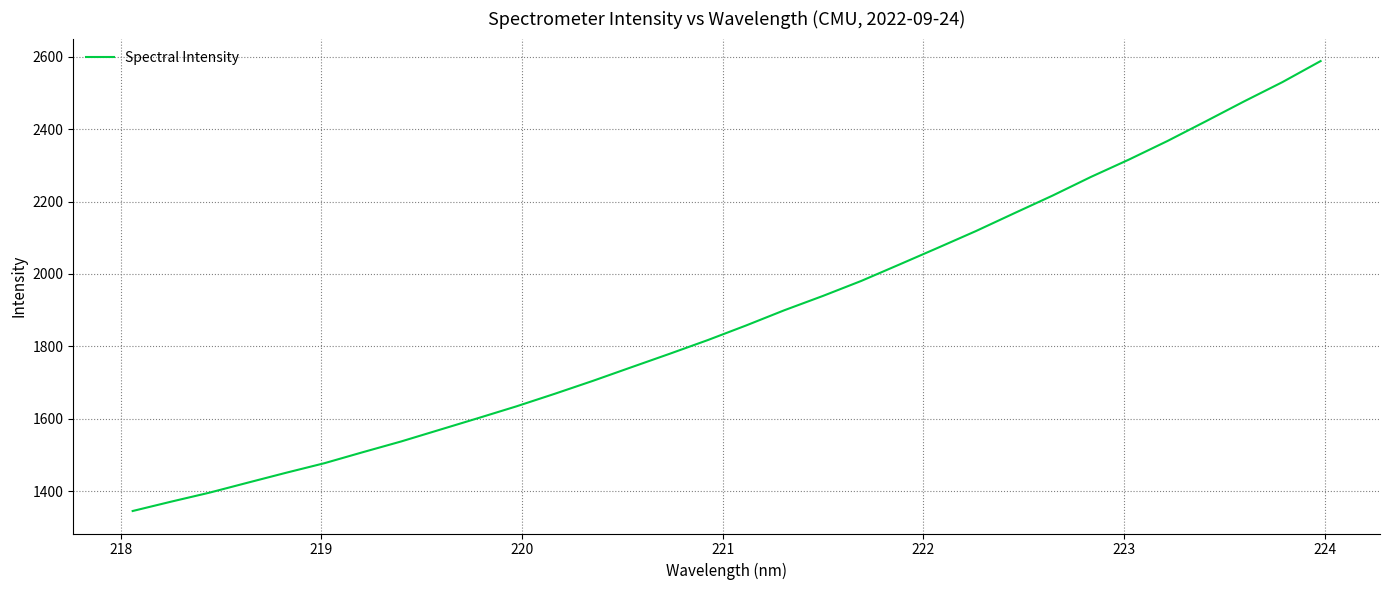

What is the difference between the maximum and minimum values?

1243.3